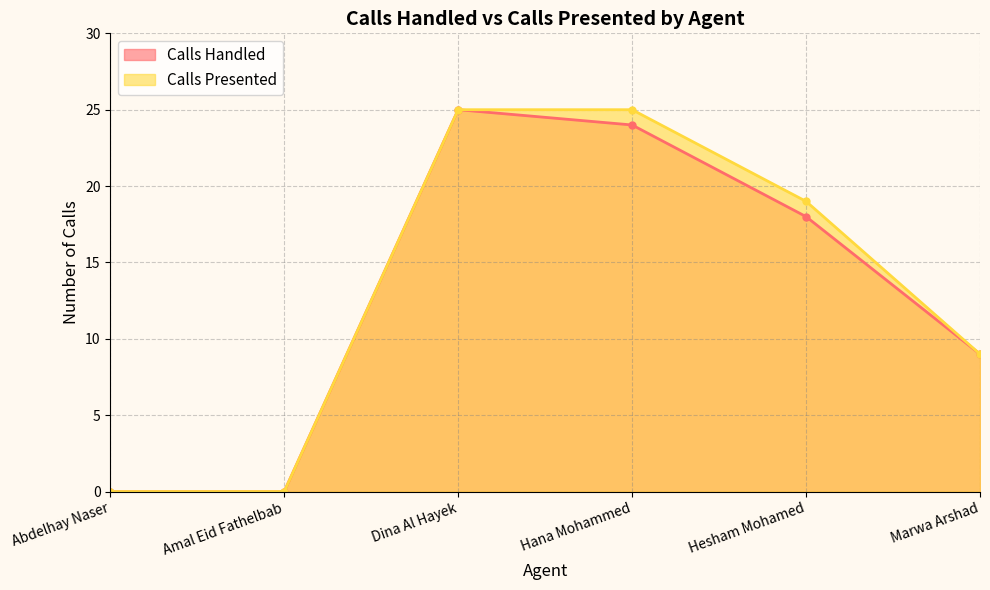

How many lines are shown in the chart?

2